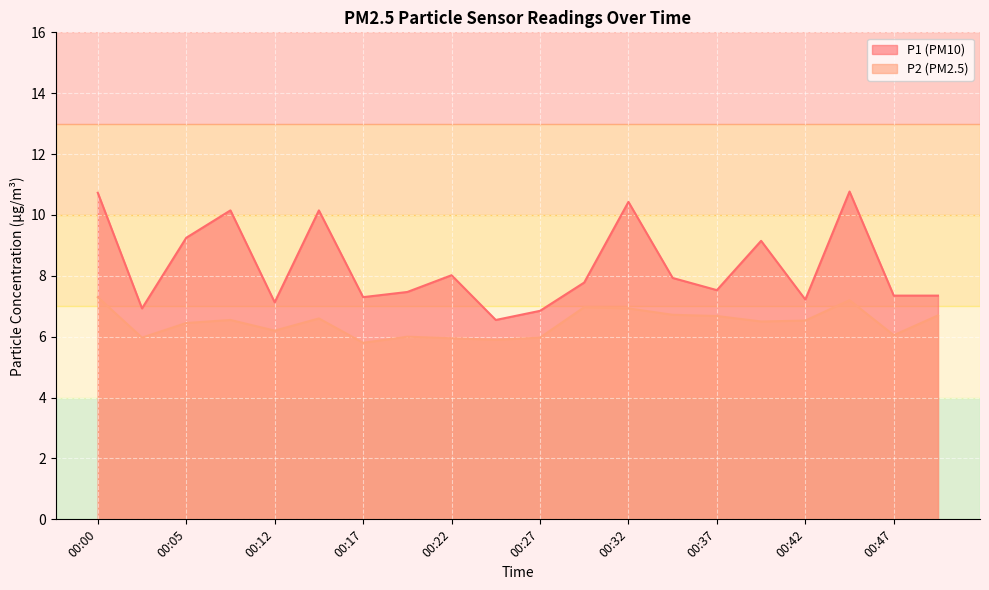

Where is P2 nearest to the value 6?

00:19